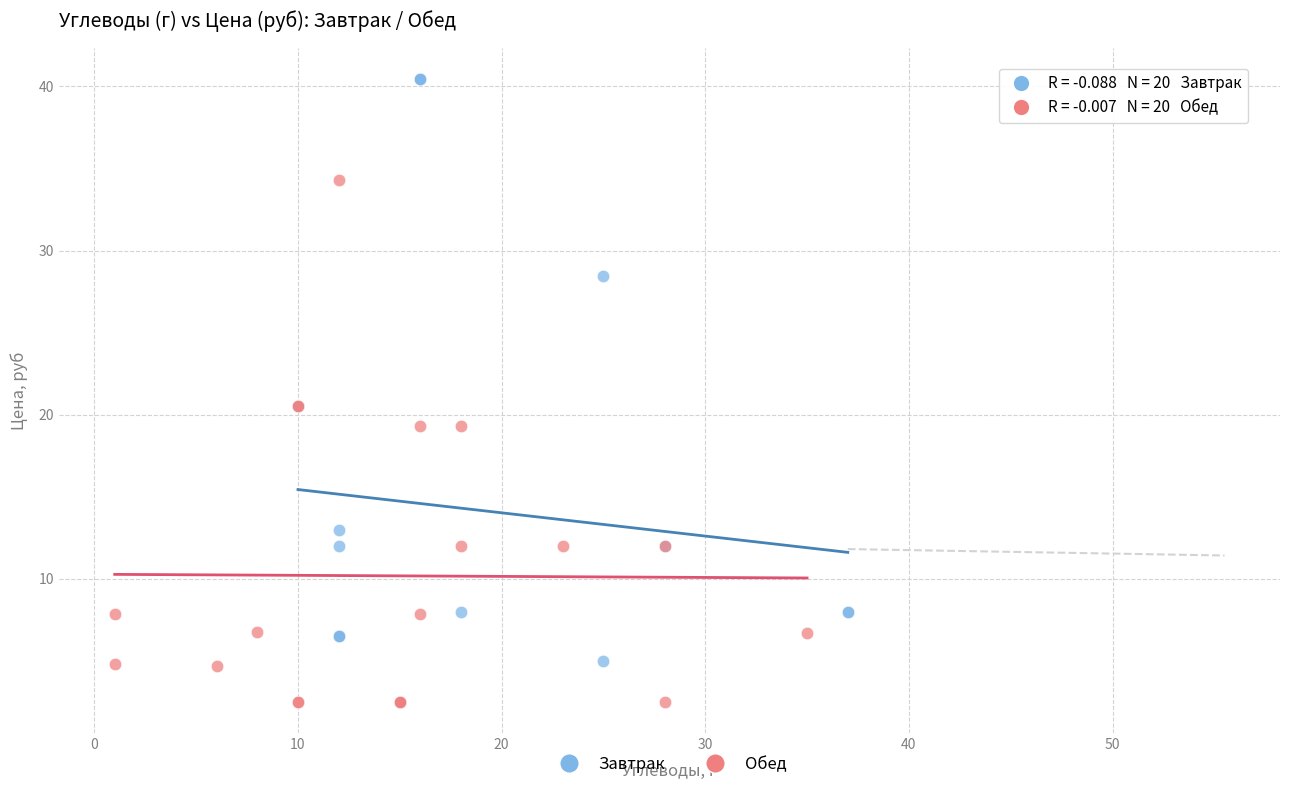

Which series reaches the maximum Y coordinate?

Завтрак